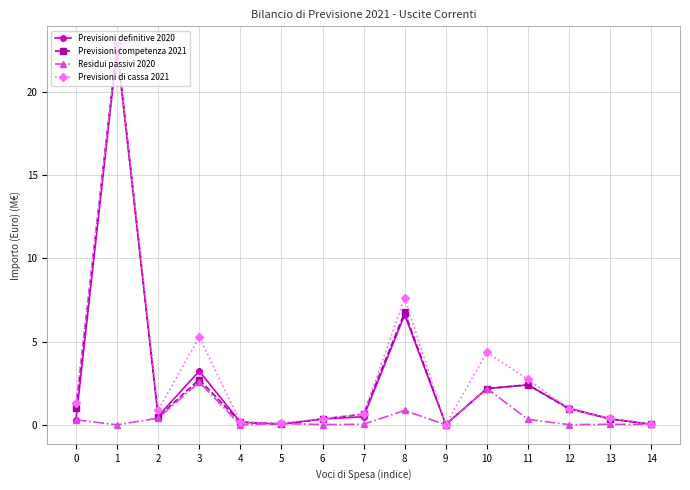

What is the total value across all series at 7?

1.8